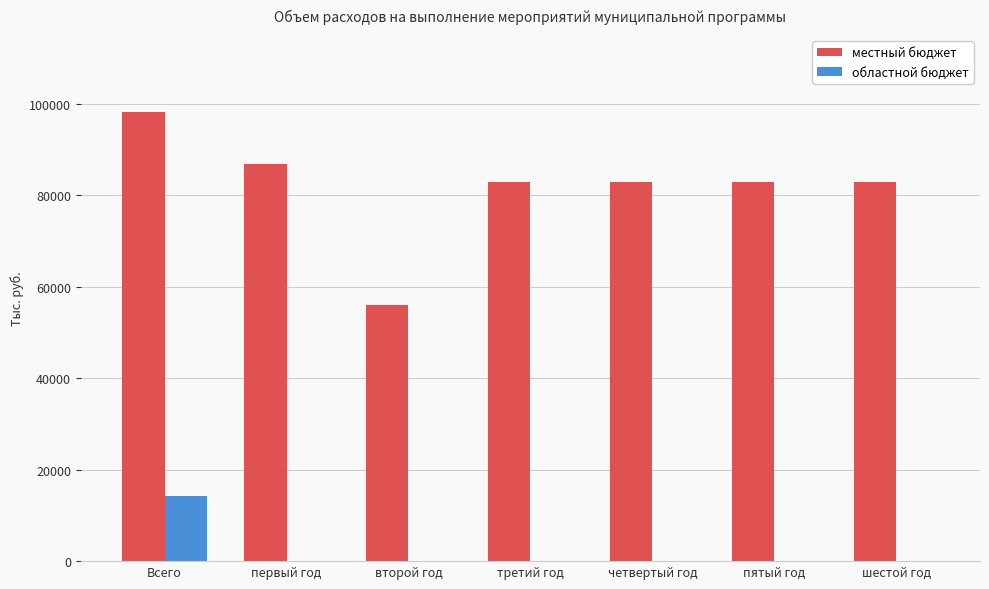

What is the sum of all областной бюджет values?

14576.0